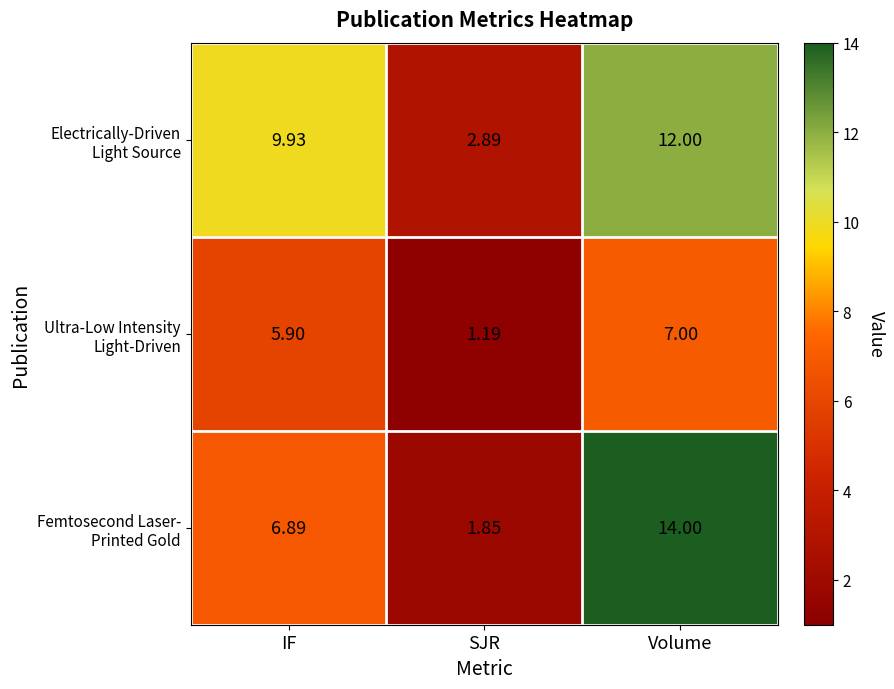

What is the difference between the highest and lowest values at SJR?

1.7